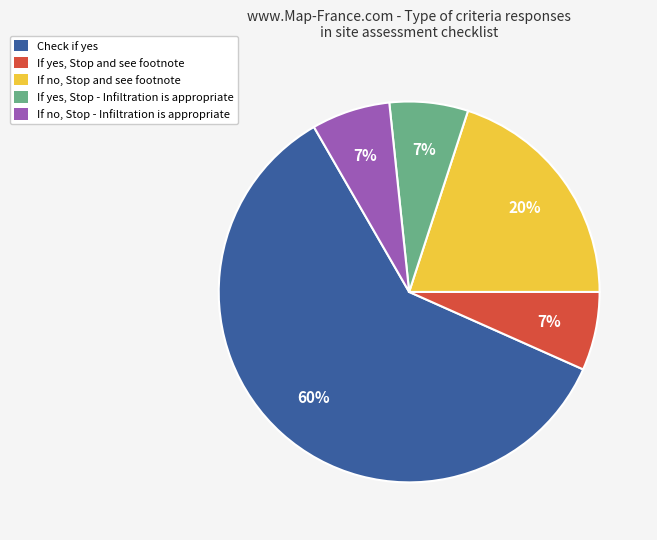

Is there a majority slice in this chart?

Yes